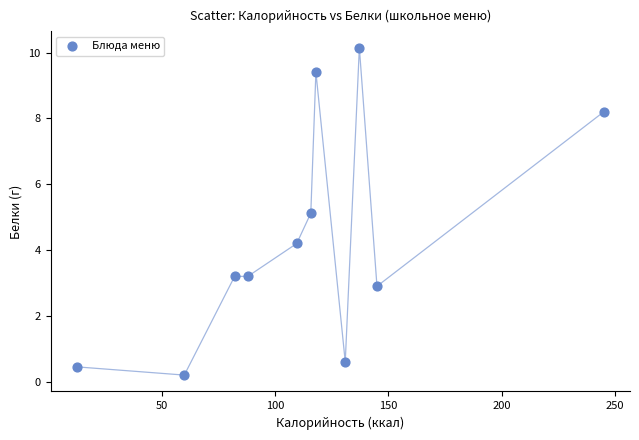

What is the average X value?

113.1